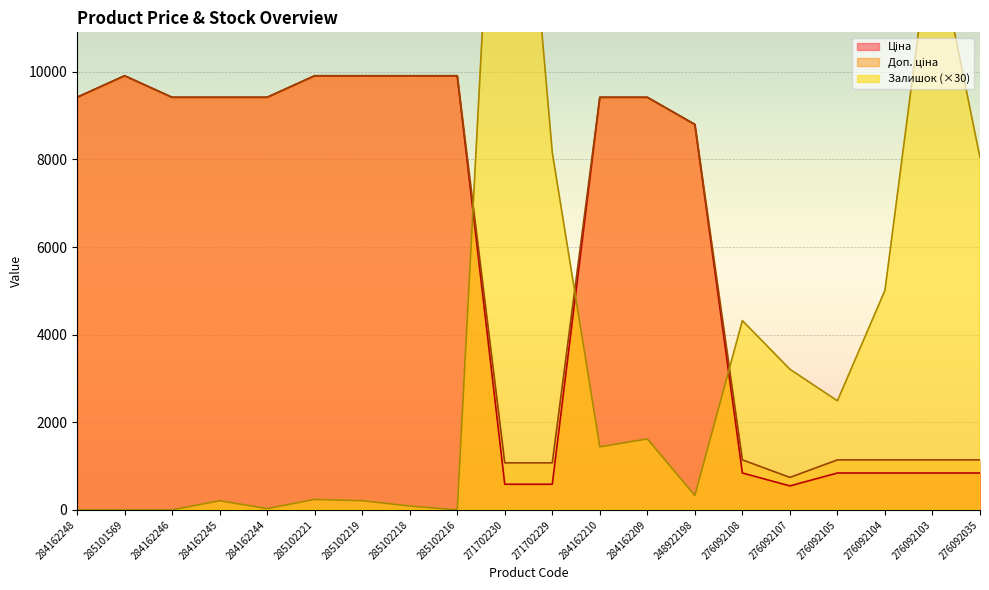

At how many categories does at least one series exceed 2346?

20